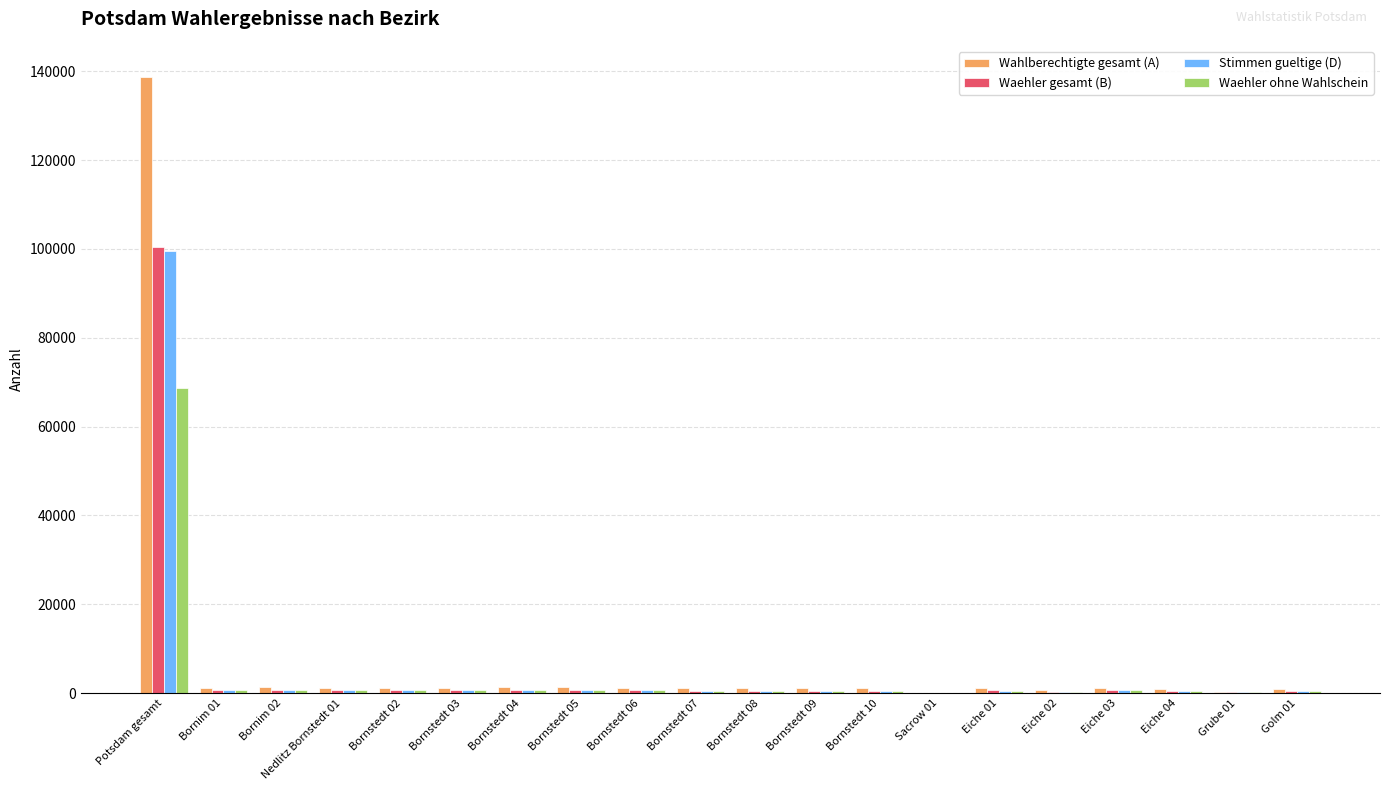

What are all the series names shown in the legend?

Wahlberechtigte gesamt (A), Waehler gesamt (B), Stimmen gueltige (D), Waehler ohne Wahlschein